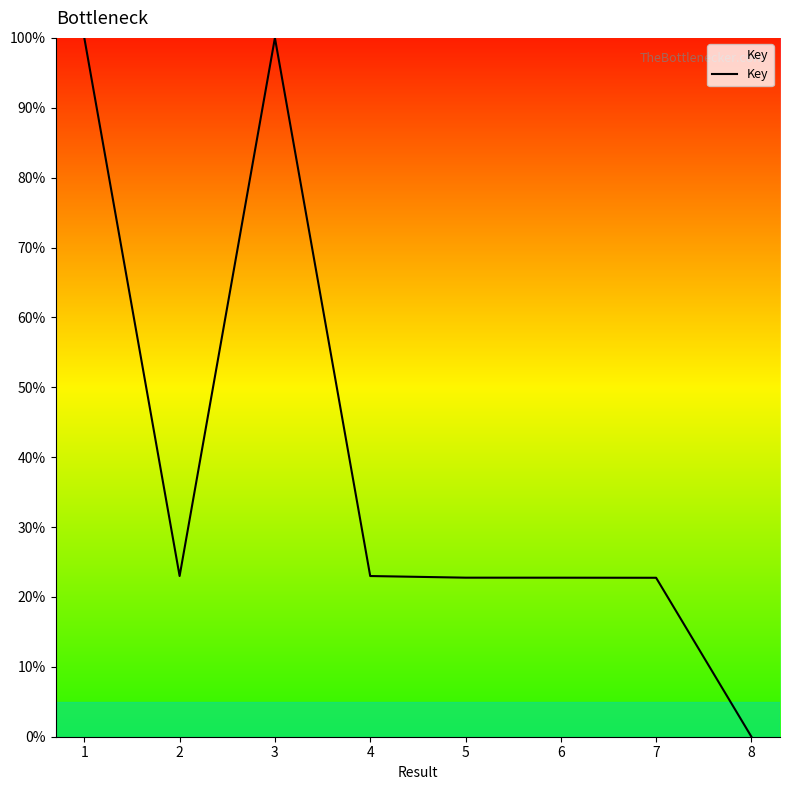

At which category does the data reach its first local valley?

2